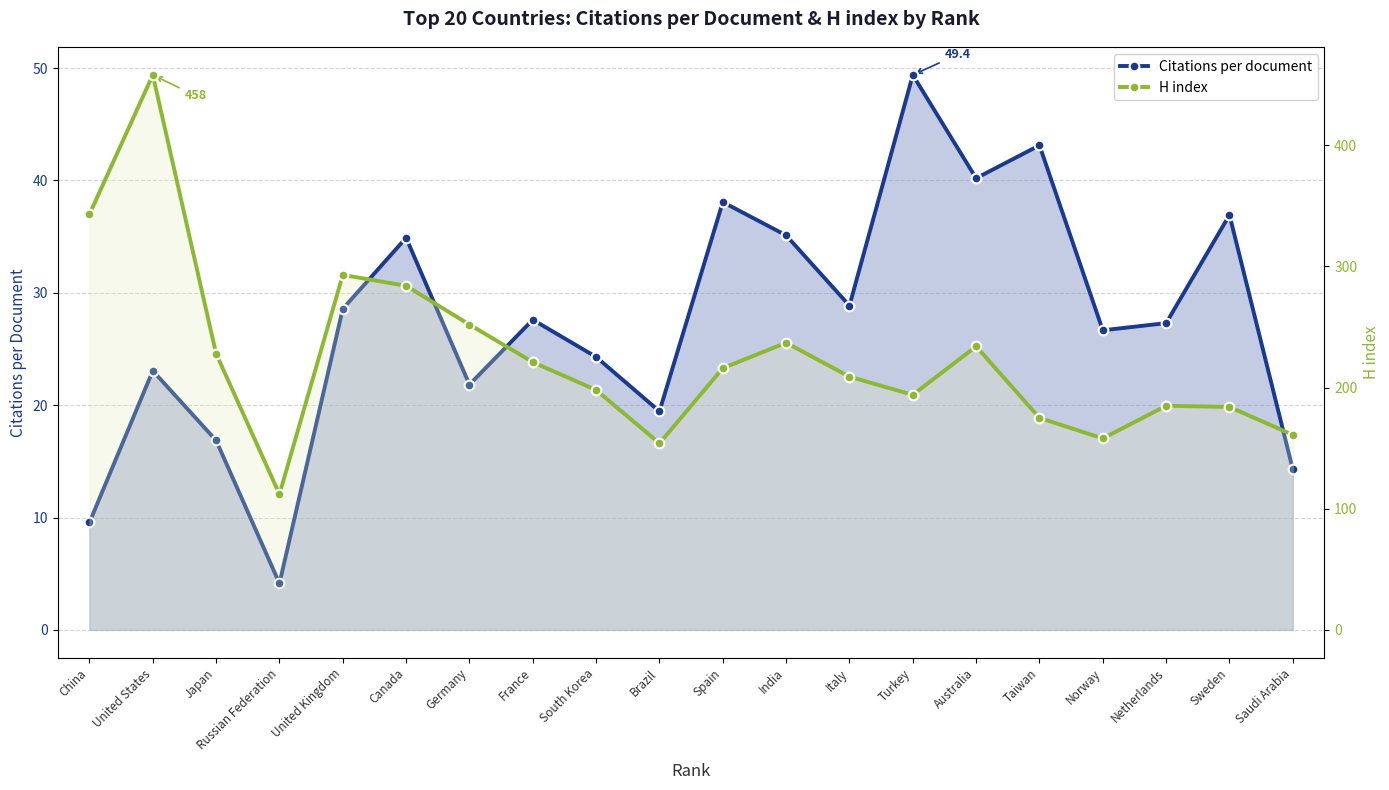

What is the minimum value for Citations per document?

4.1